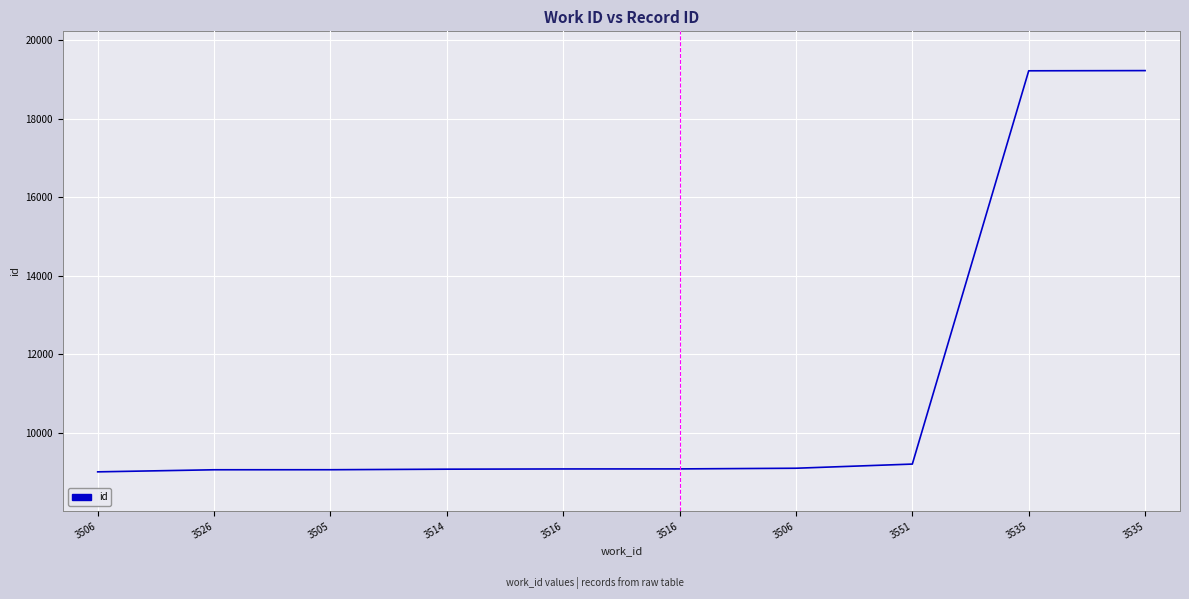

Count the number of categories in the chart.

10